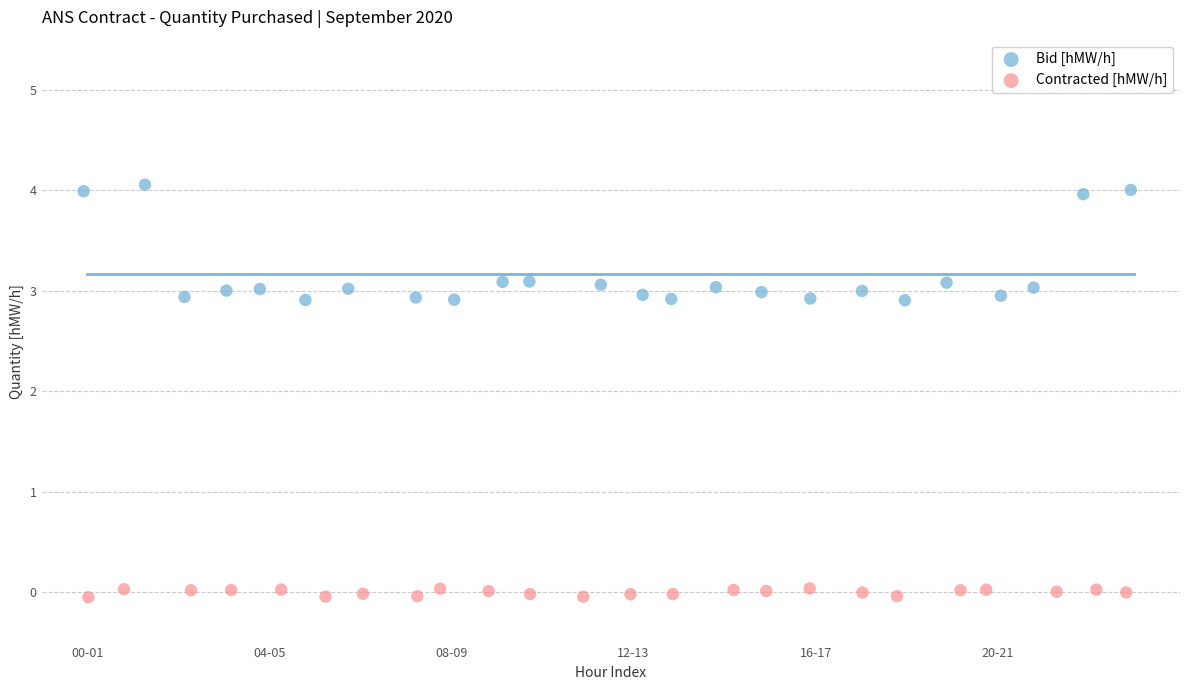

Which series has the widest spread of Y values?

Bid [hMW/h]